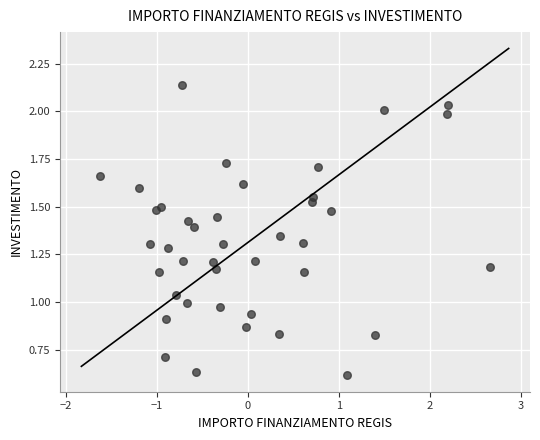

What is the range of X values (max minus min)?

4.3